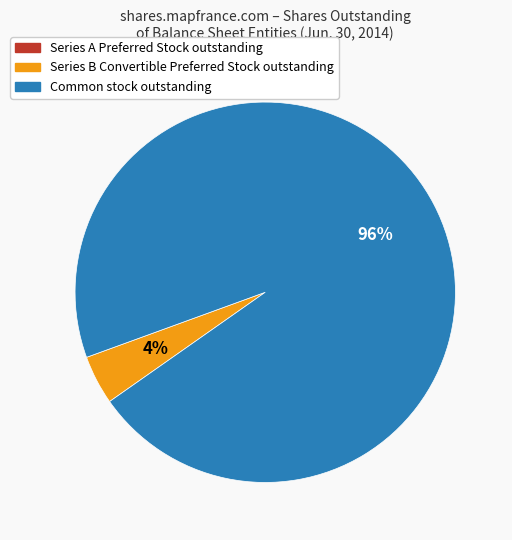

Is there a majority slice in this chart?

Yes